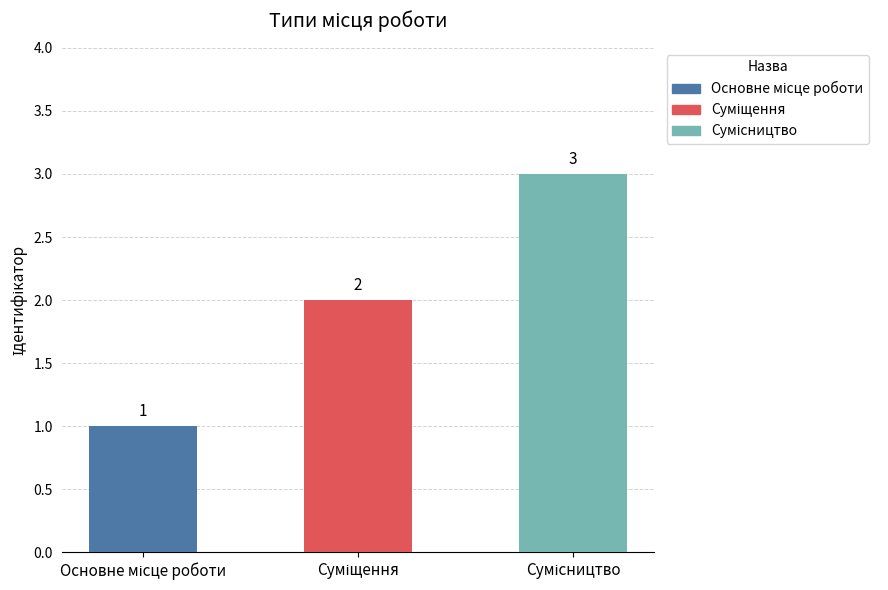

What is the label of the 1st bar from the left?

Основне місце роботи